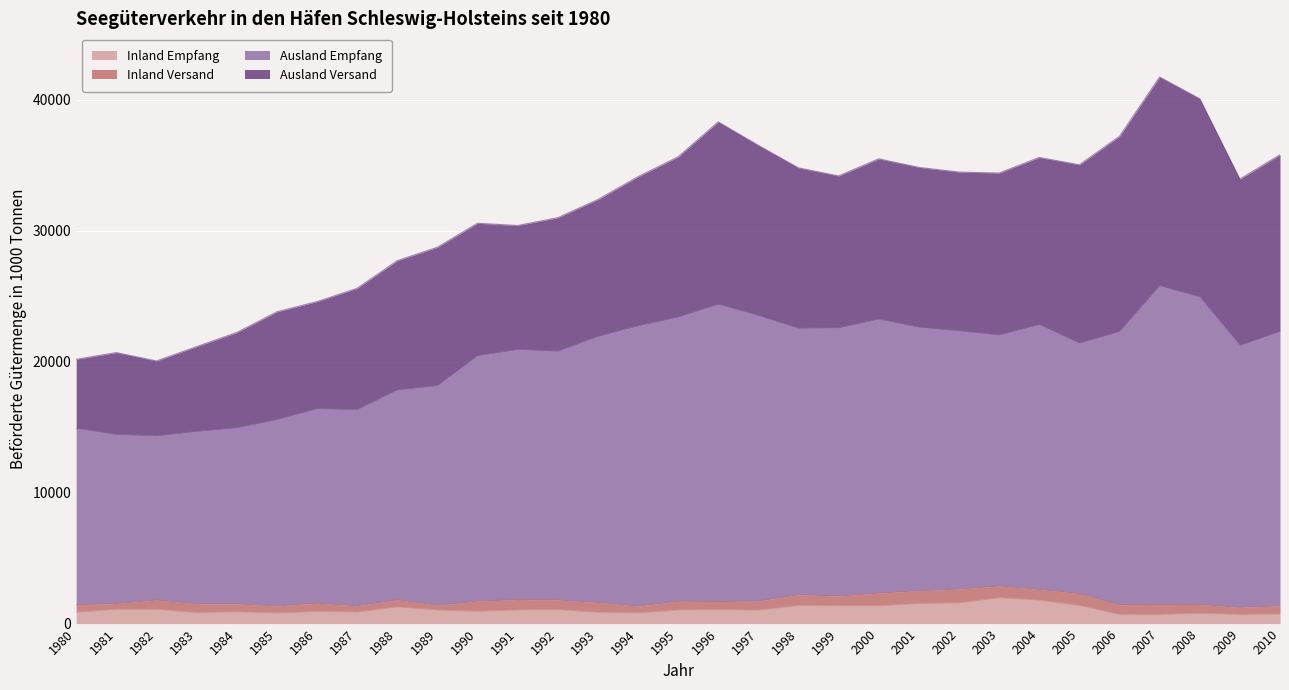

Rank the categories by Ausland Empfang value from highest to lowest.

2007, 2008, 1996, 1997, 1995, 2000, 2004, 1994, 2001, 1999, 1998, 2002, 2010, 2006, 2003, 1993, 2005, 2009, 1991, 1992, 1990, 1989, 1988, 1986, 1987, 1985, 1984, 1980, 1983, 1981, 1982